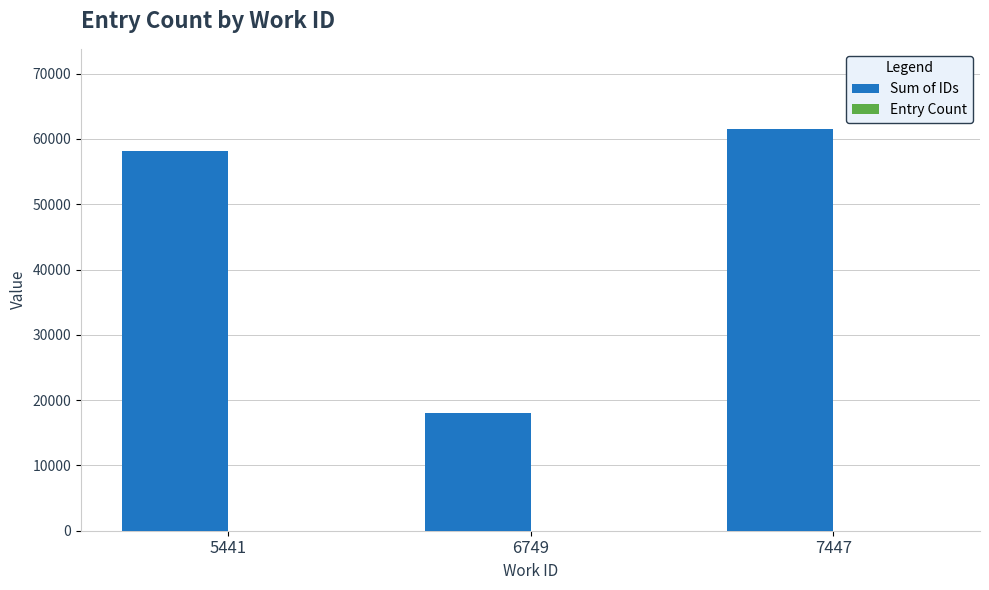

Which category has the highest value across all series?

7447